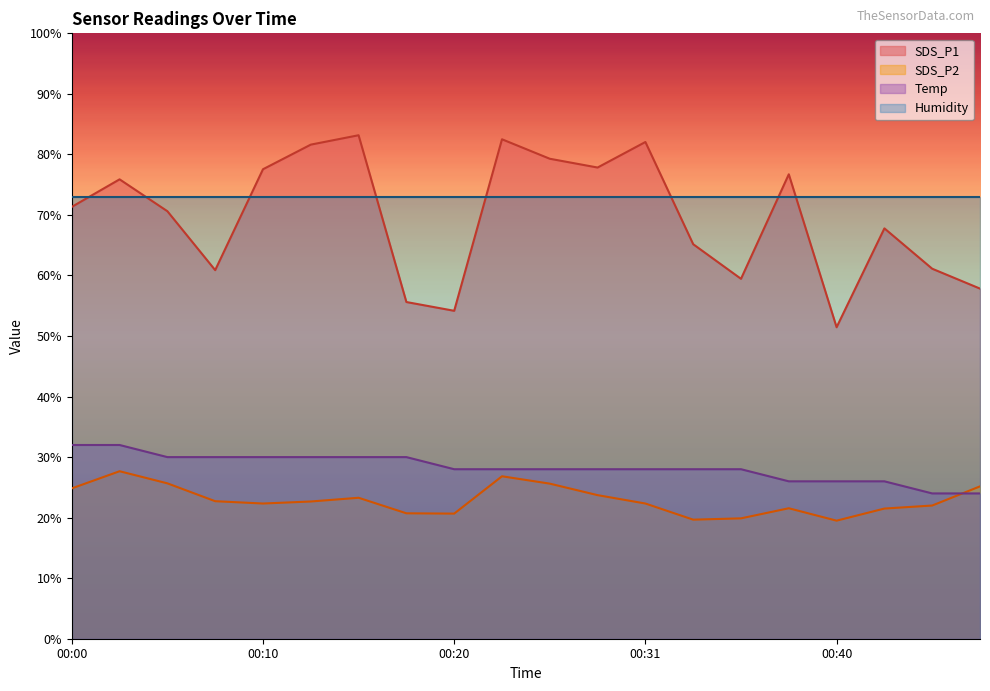

The SDS_P1 series shows 61.1 at 00:45. True or false?

True